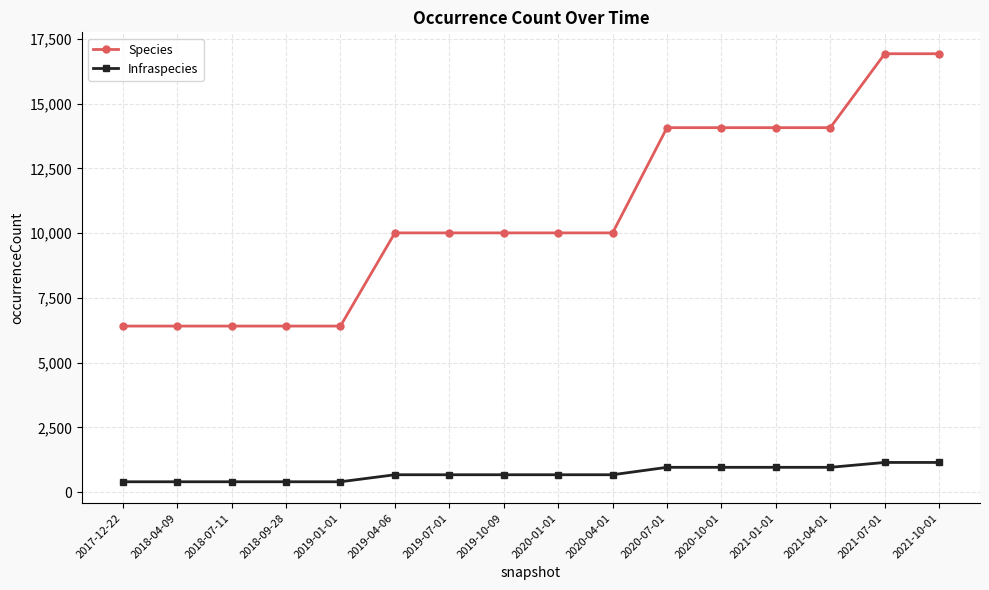

Does the chart display data point markers on the line(s)?

Yes